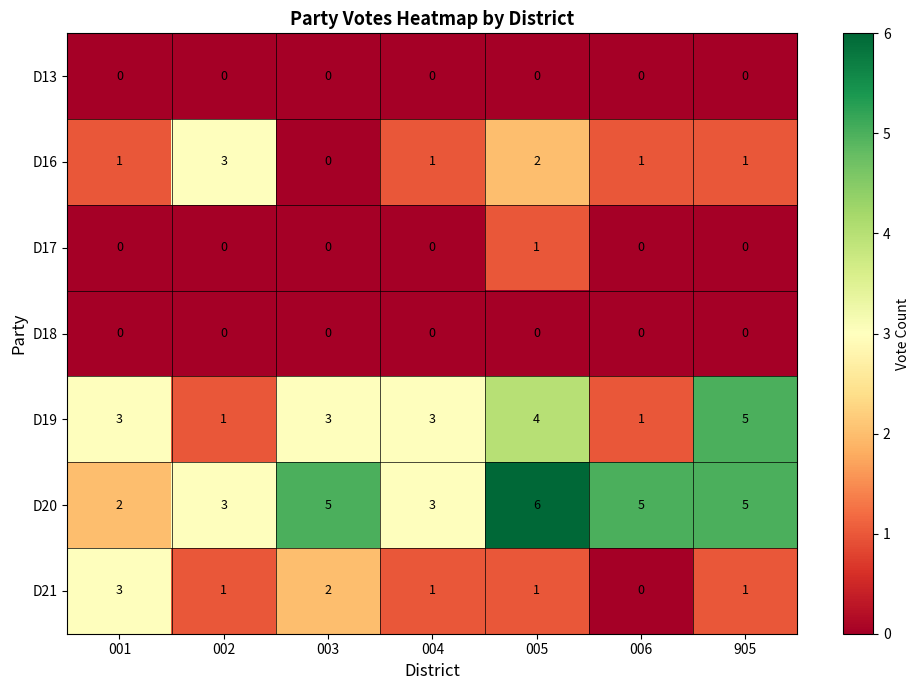

What is the spread (max minus min) of values at 002?

3